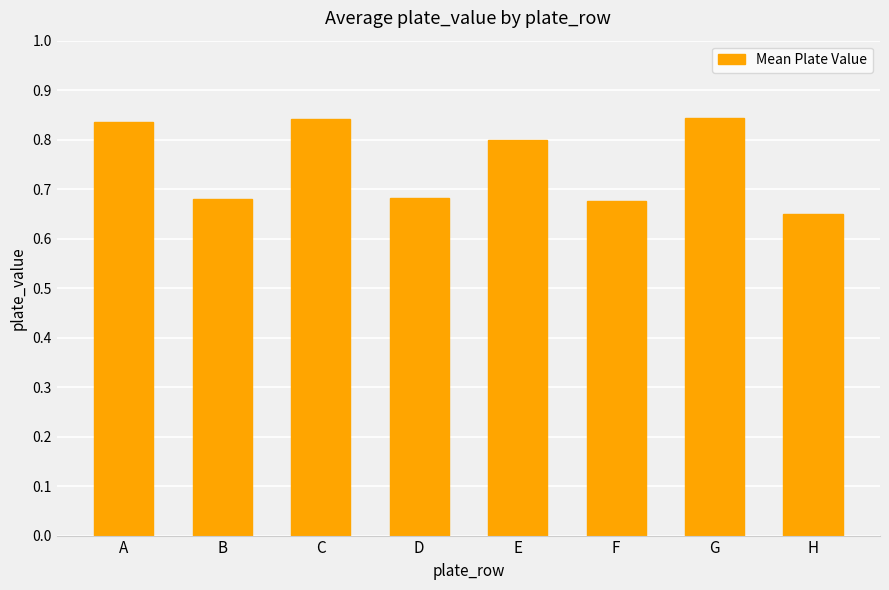

True or false: the data shows 1.1 at H.

False